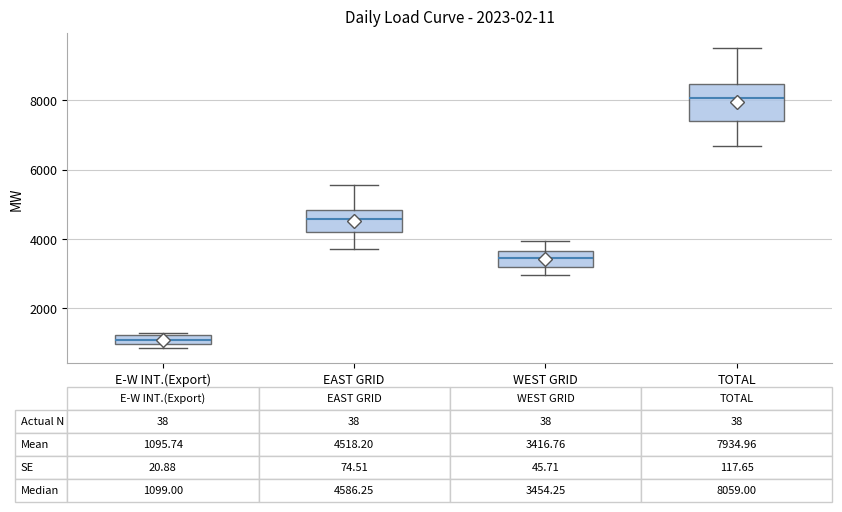

Which box's median line is the highest?

TOTAL